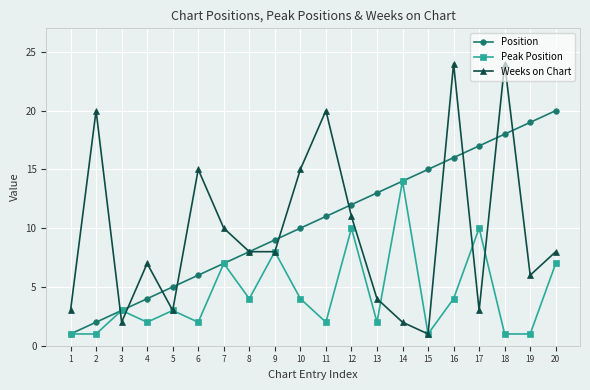

What is the sum of the Weeks on Chart values at 3 and 8?

10